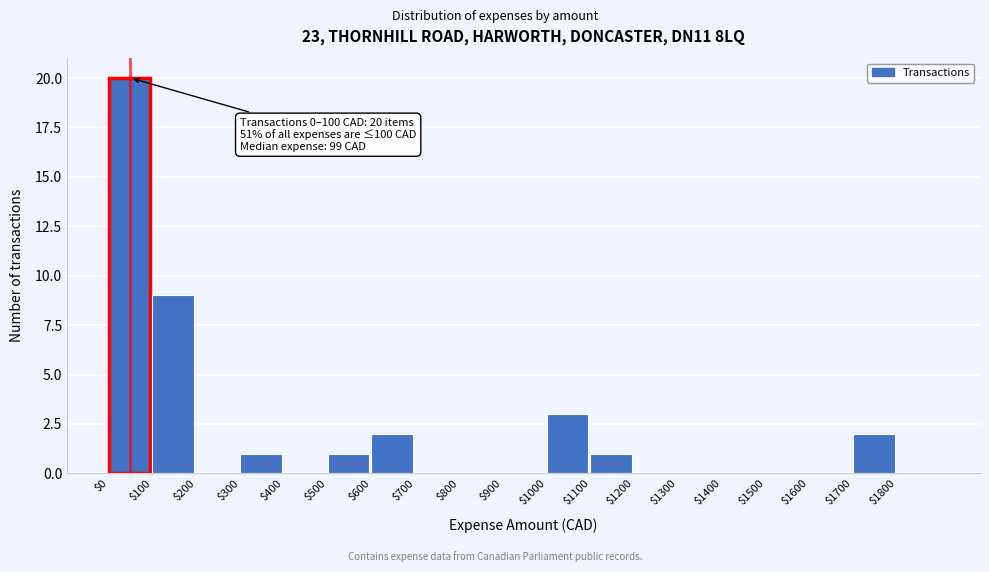

Which range on the x-axis has the tallest bar?

0 to 100